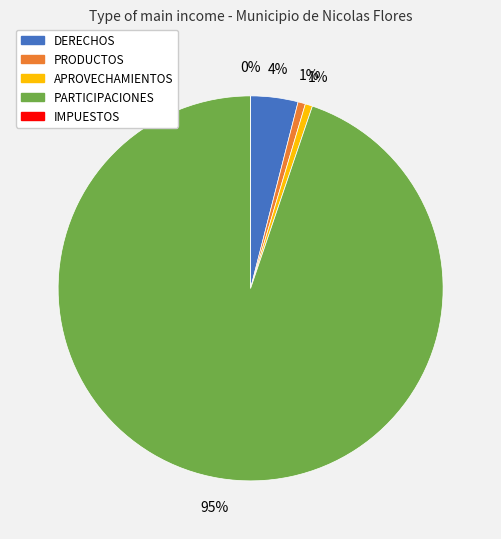

Do DERECHOS and PRODUCTOS together represent more than half of the pie?

No